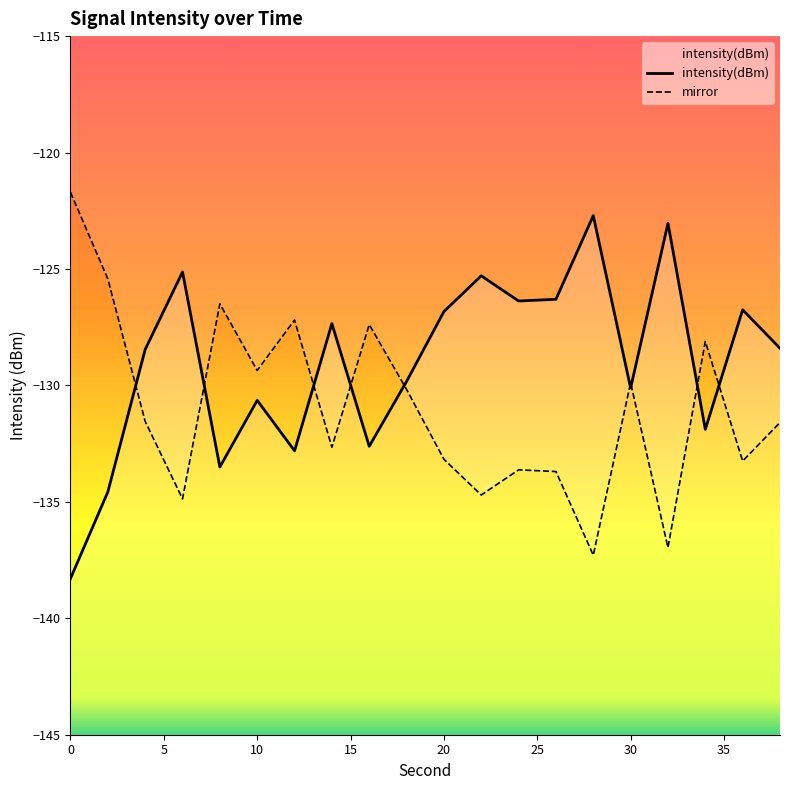

Which has a higher value, 22 or 16?

22